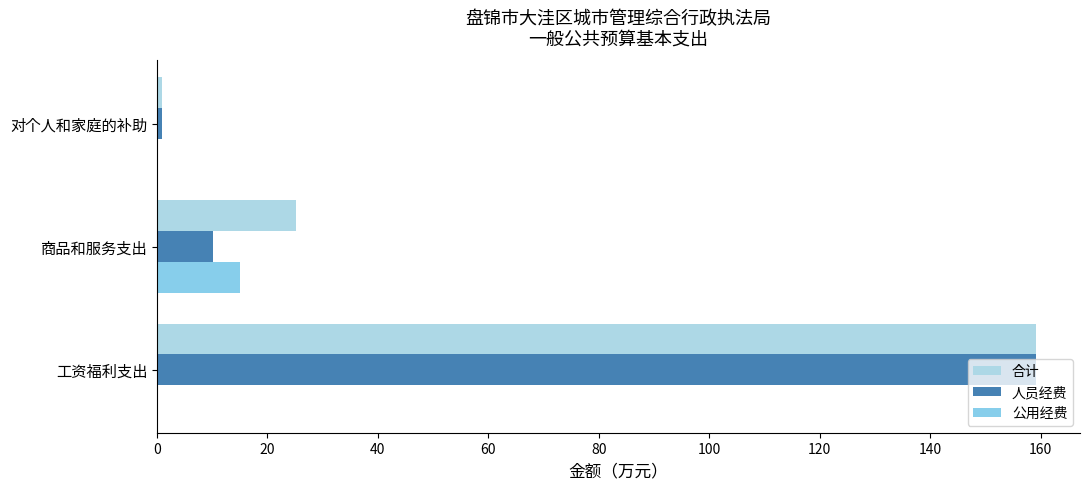

Reading left to right, extract all data points from this chart.

合计: 0=159.2	20=25.1	40=0.9
人员经费: 0=159.2	20=10.1	40=0.9
公用经费: 0=0.0	20=15.0	40=0.0